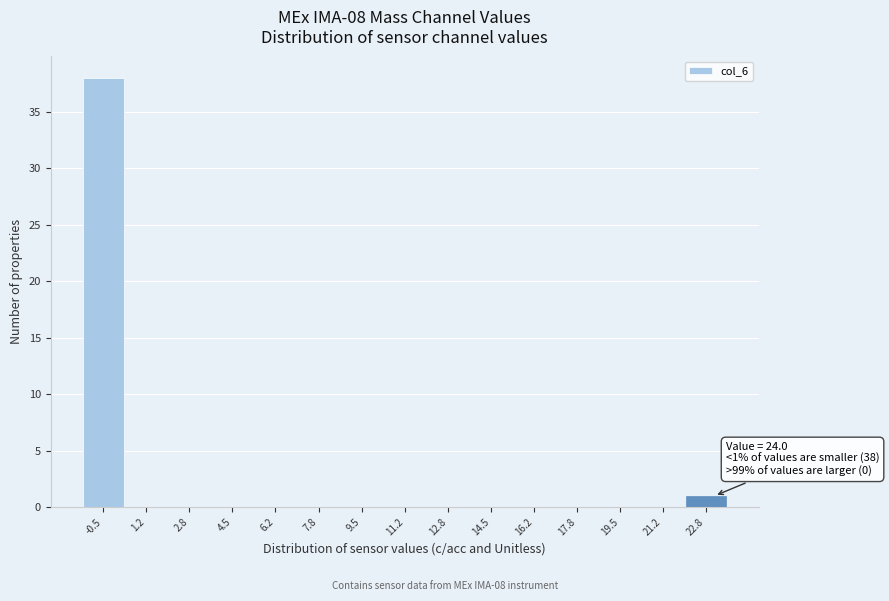

Reading left to right, what are all the values shown in this chart?

-0.5=38	1.2=0	2.8=0	4.5=0	6.2=0	7.8=0	9.5=0	11.2=0	12.8=0	14.5=0	16.2=0	17.8=0	19.5=0	21.2=0	22.8=1